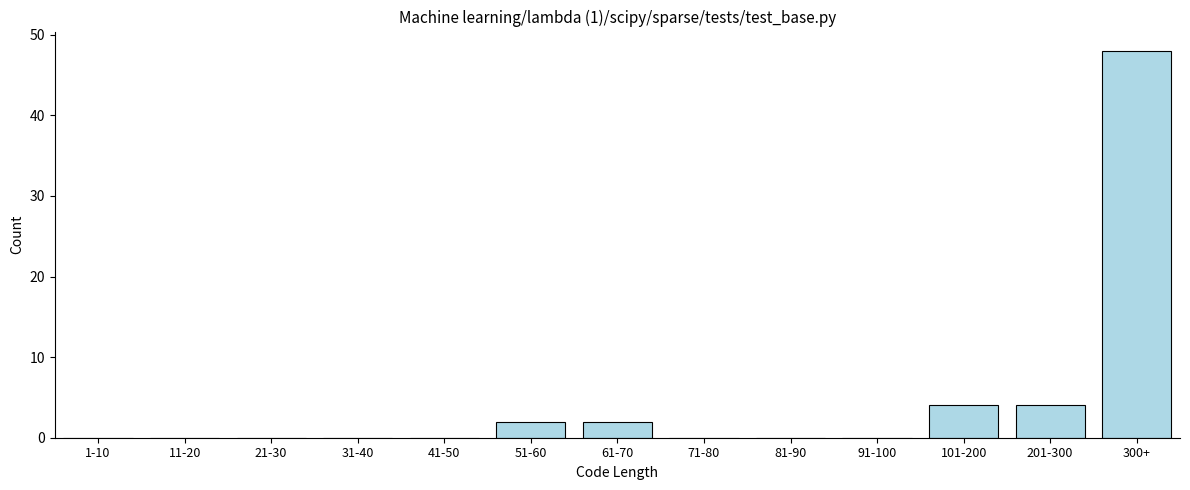

Reading right to left, what are all the values shown in this chart?

300+=48	201-300=4	101-200=4	91-100=0	81-90=0	71-80=0	61-70=2	51-60=2	41-50=0	31-40=0	21-30=0	11-20=0	1-10=0